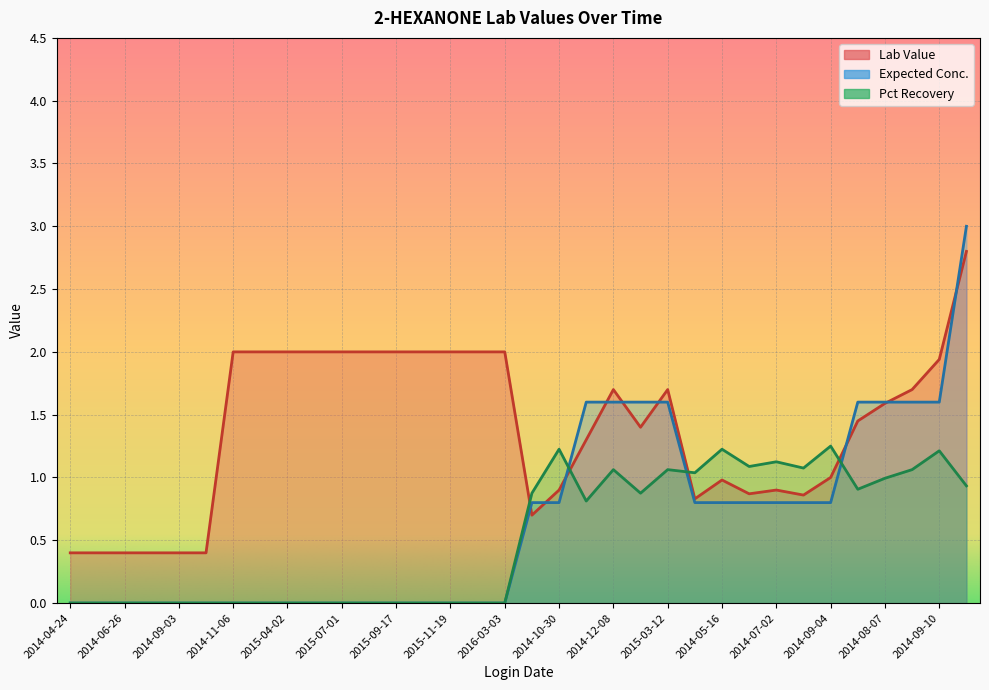

What is the value of the Pct Recovery point at the 19th from the left?

1.2